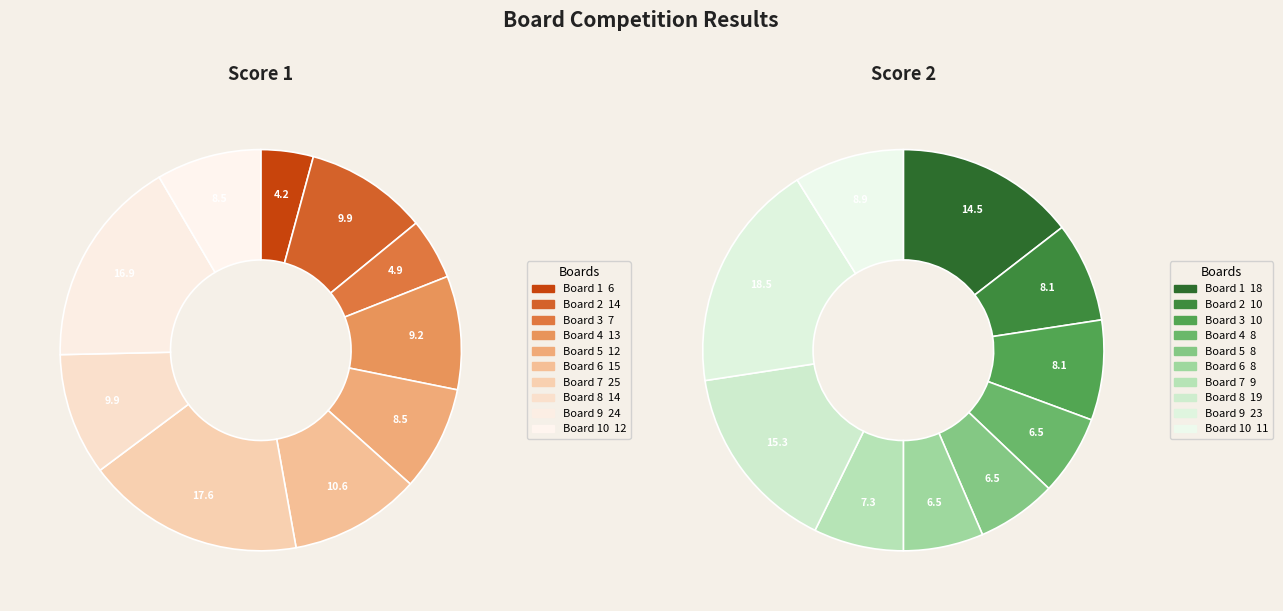

Rank the series by their maximum value, from lowest to highest.

Score 2, Score 1